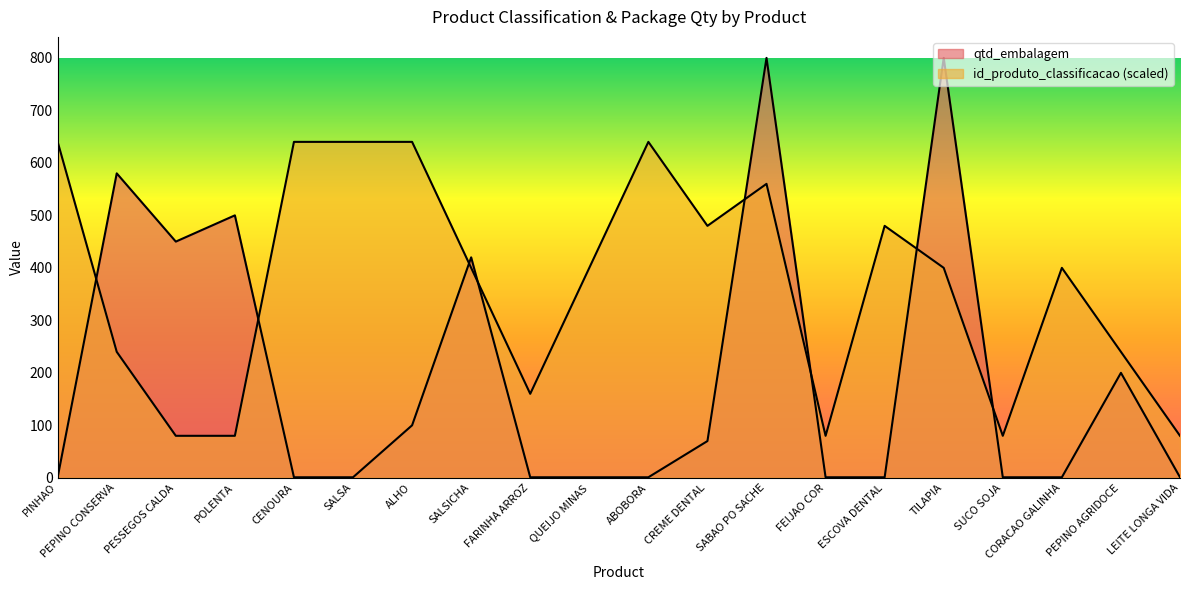

Read the id_produto_classificacao value at CENOURA.

640